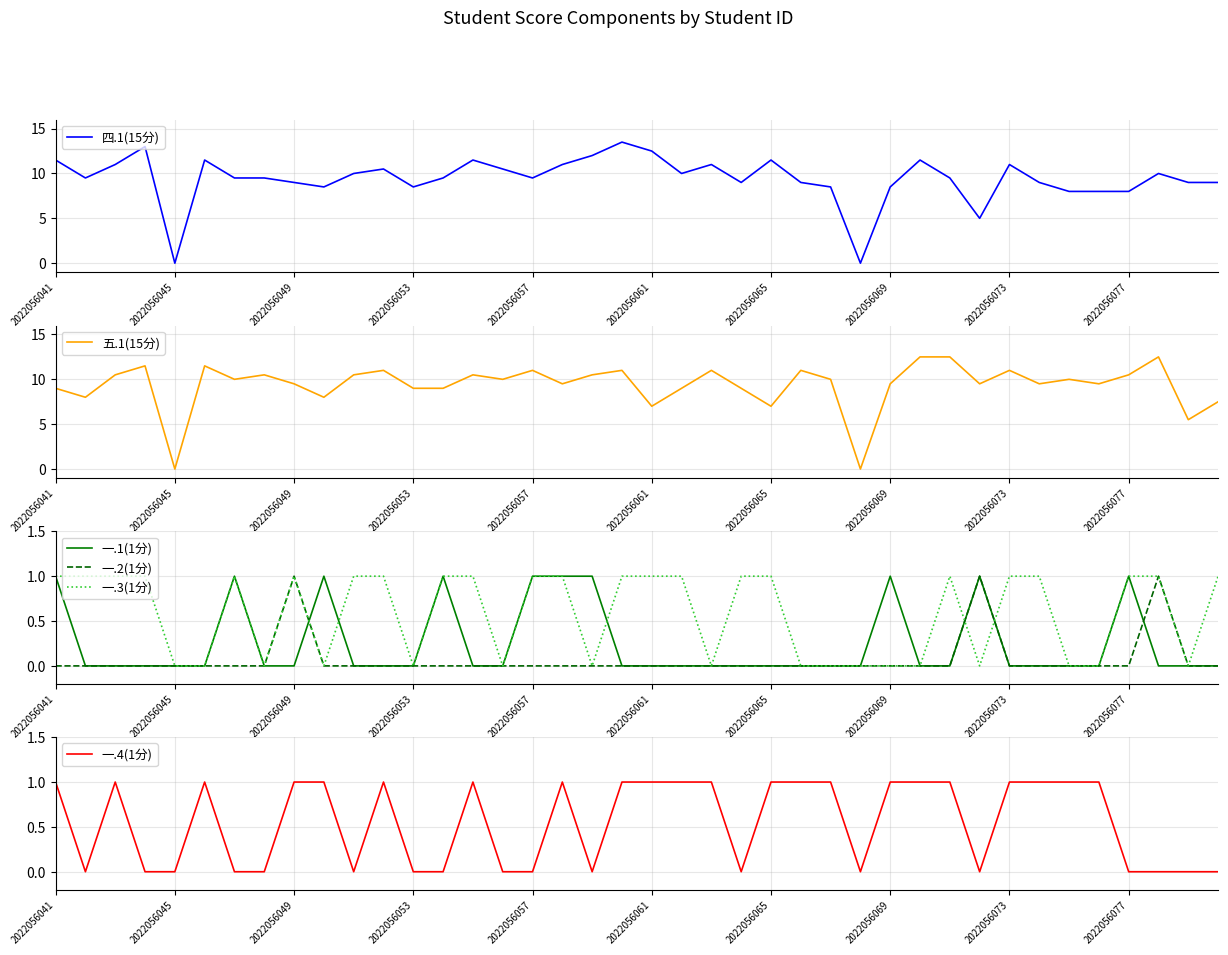

In 四.1(15分), how many points are higher than both neighbors (excluding endpoints)?

10